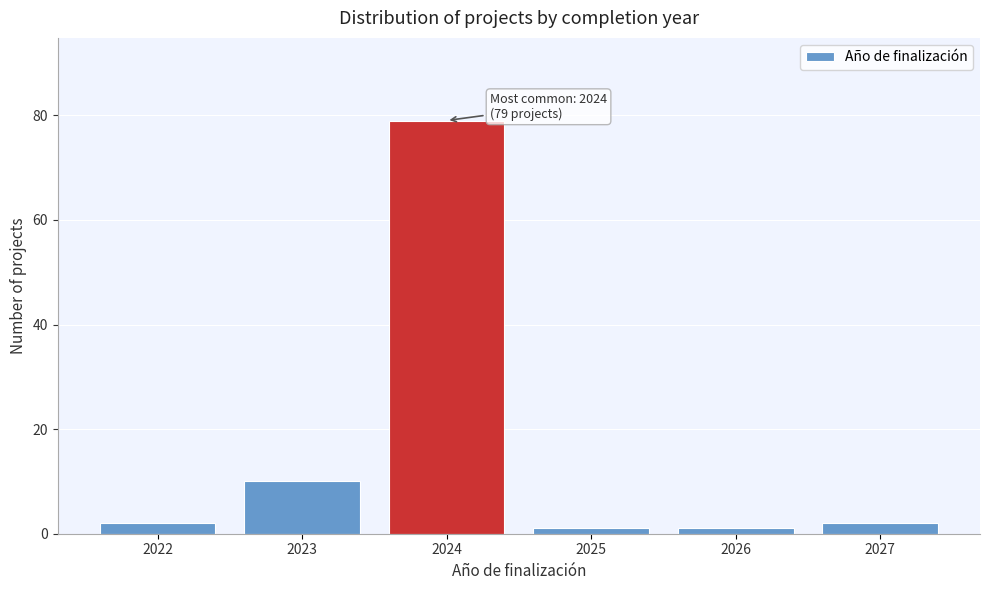

Reading left to right, transcribe all the data shown in this chart.

2022=2	2023=10	2024=79	2025=1	2026=1	2027=2